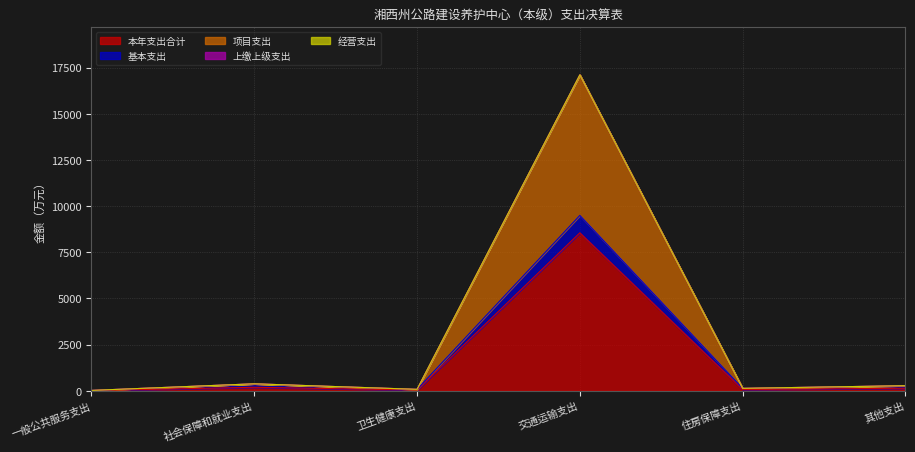

What is the spread (max minus min) of values at 其他支出?

138.0